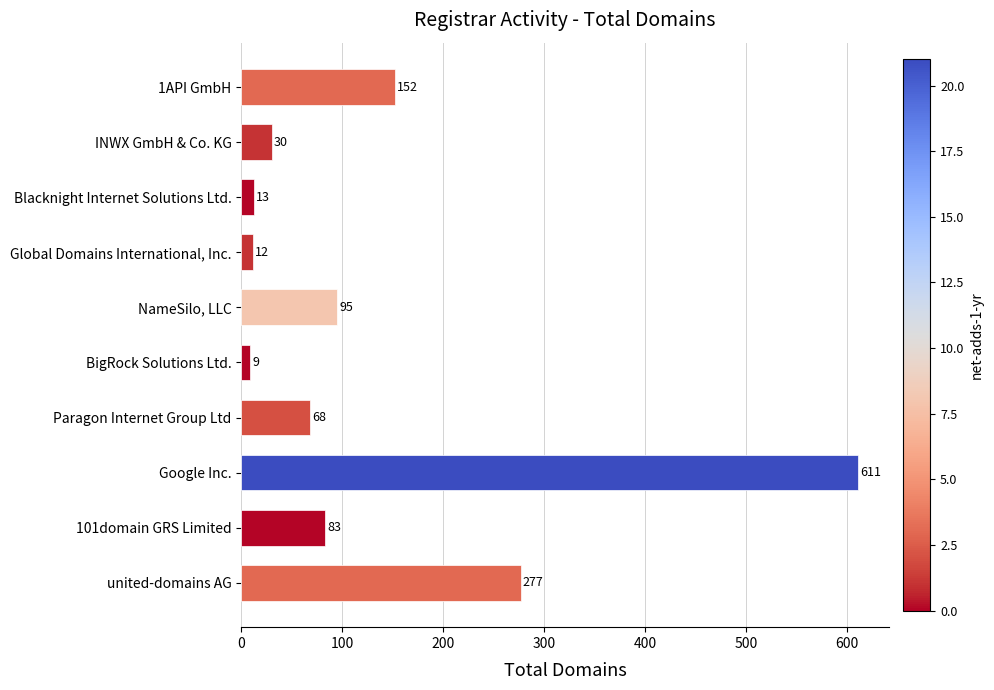

Approximately how many times larger is the value at 101domain GRS Limited compared to BigRock Solutions Ltd.?

9.2